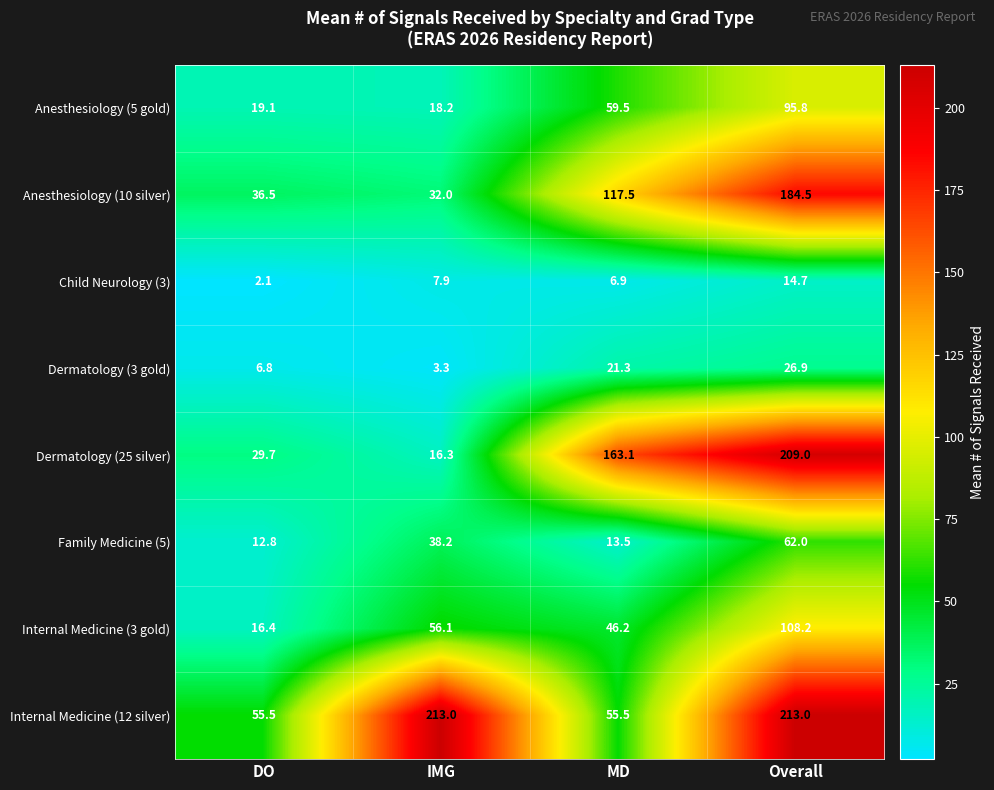

What is the approximate value of Anesthesiology (5 gold) at IMG?

18.2